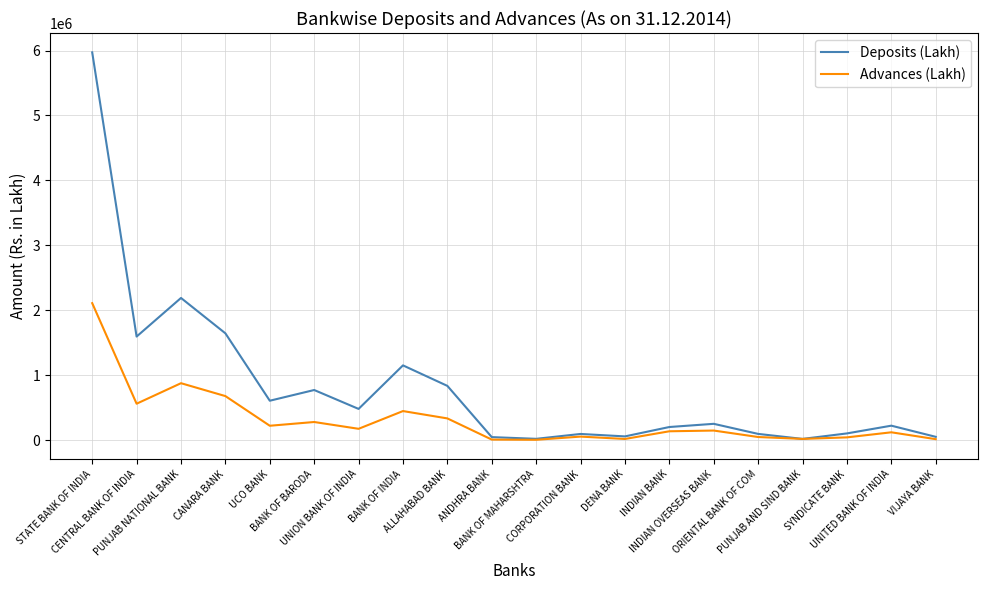

Rank the series by their maximum value, from lowest to highest.

Advances (Lakh), Deposits (Lakh)